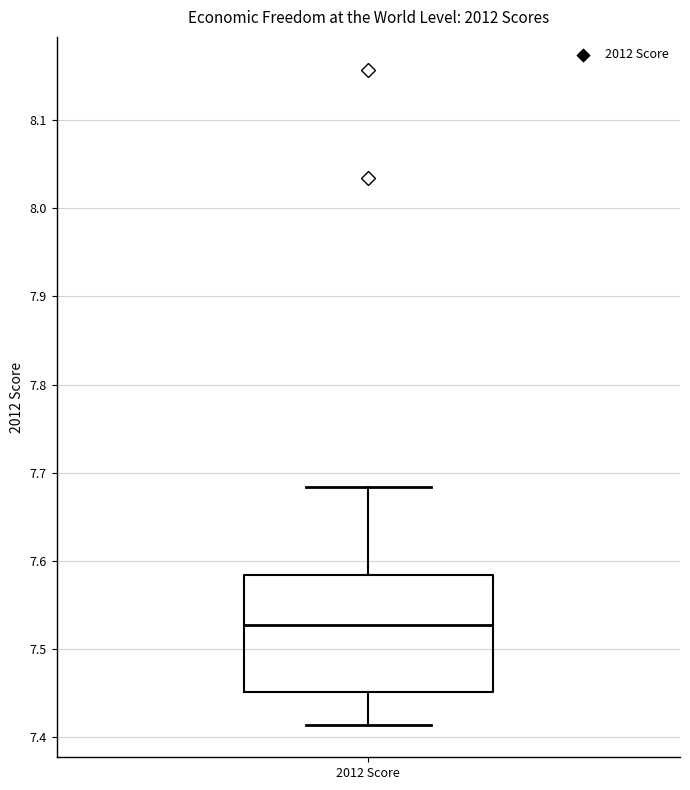

Transcribe this box plot: give where the median line is, the range the box spans, and where the two whiskers end, as read against the y-axis. The values are not printed on the chart, so give them approximately, as read against the axis.

median 7.53, box 7.45 to 7.58, whiskers 7.41 to 7.68